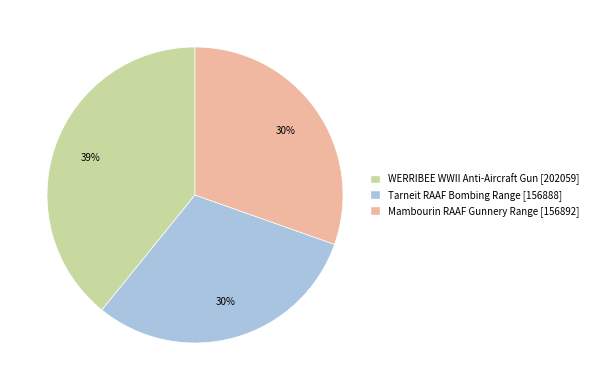

Is there a majority slice in this chart?

No